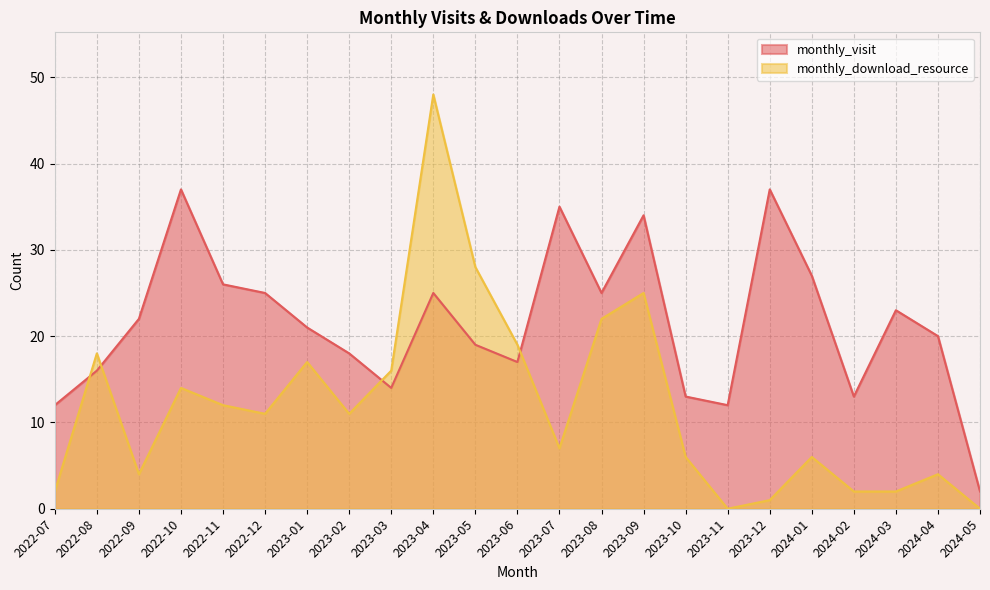

How many data points in monthly_download_resource are above 11?

10